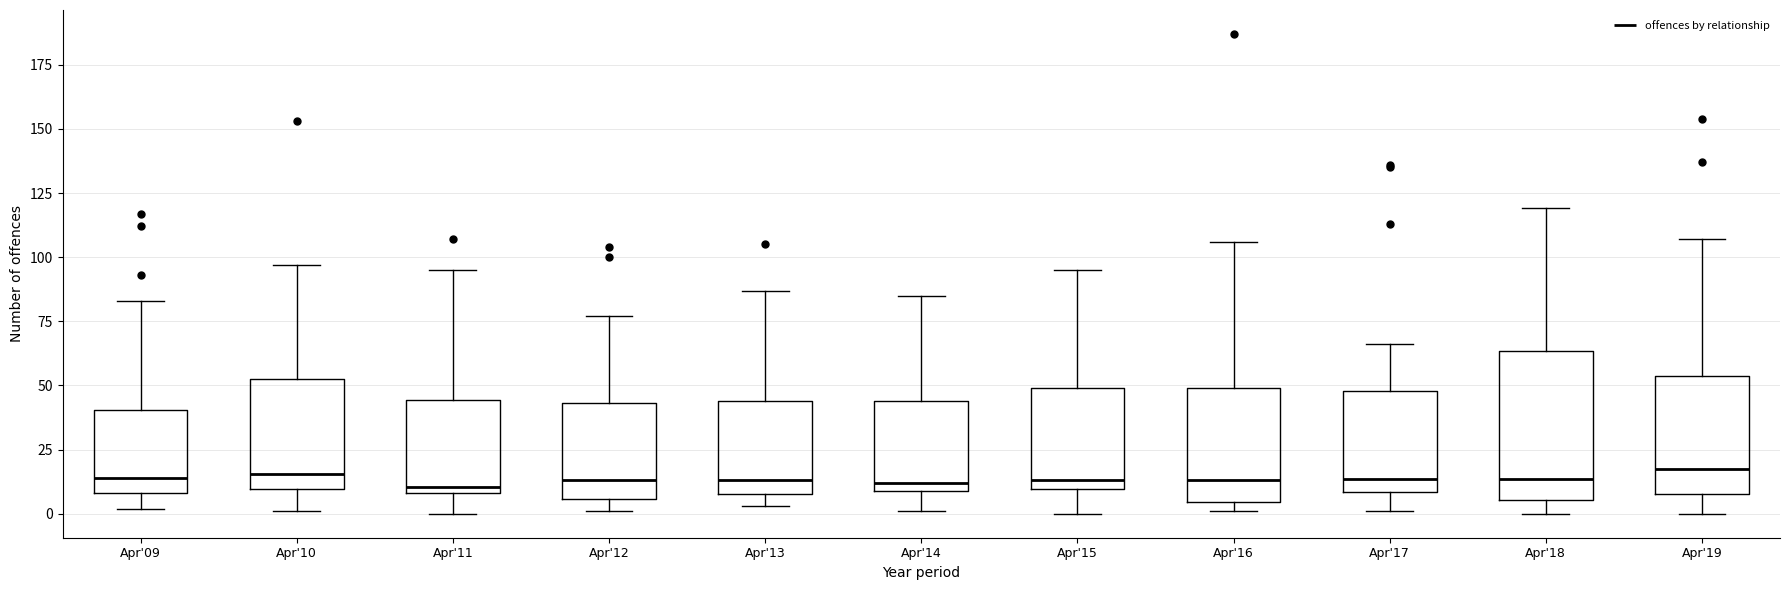

Reading left to right, transcribe this box plot: for each box, give where its median line is, the range the box spans, and where its two whiskers end, as read against the y-axis. The values are not printed on the chart, so give them approximately, as read against the axis.

Apr'09: median 15, box 10 to 40, whiskers 0 to 85
Apr'10: median 15, box 10 to 55, whiskers 0 to 95
Apr'11: median 10 (just above the box's lower edge), box 10 to 45, whiskers 0 to 95
Apr'12: median 15, box 5 to 45, whiskers 0 to 75
Apr'13: median 15, box 10 to 45, whiskers 5 to 85
Apr'14: median 10 (just above the box's lower edge), box 10 to 45, whiskers 0 to 85
Apr'15: median 15, box 10 to 50, whiskers 0 to 95
Apr'16: median 15, box 5 to 50, whiskers 0 to 105
Apr'17: median 15, box 10 to 50, whiskers 0 to 65
Apr'18: median 15, box 5 to 65, whiskers 0 to 120
Apr'19: median 20, box 10 to 55, whiskers 0 to 105